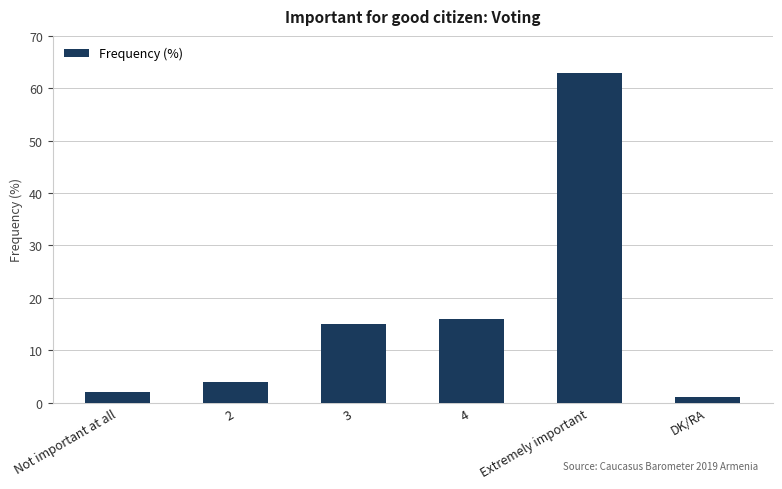

What is the sum of all values?

101